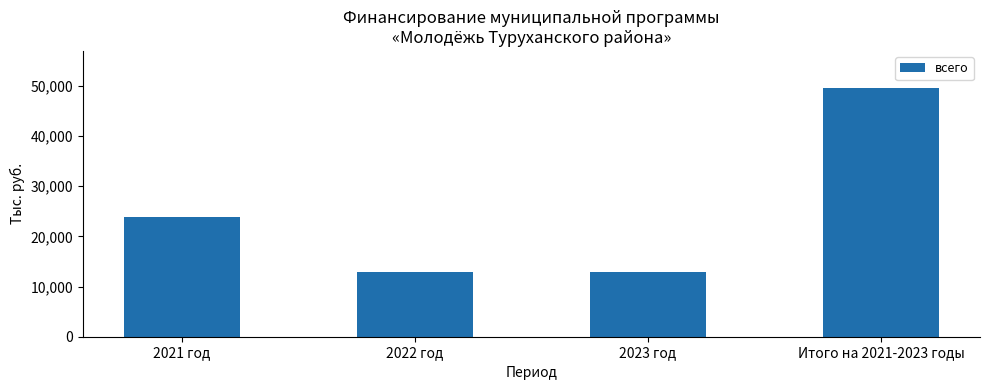

What is the ratio of the value at 2021 год to the value at 2022 год?

1.9